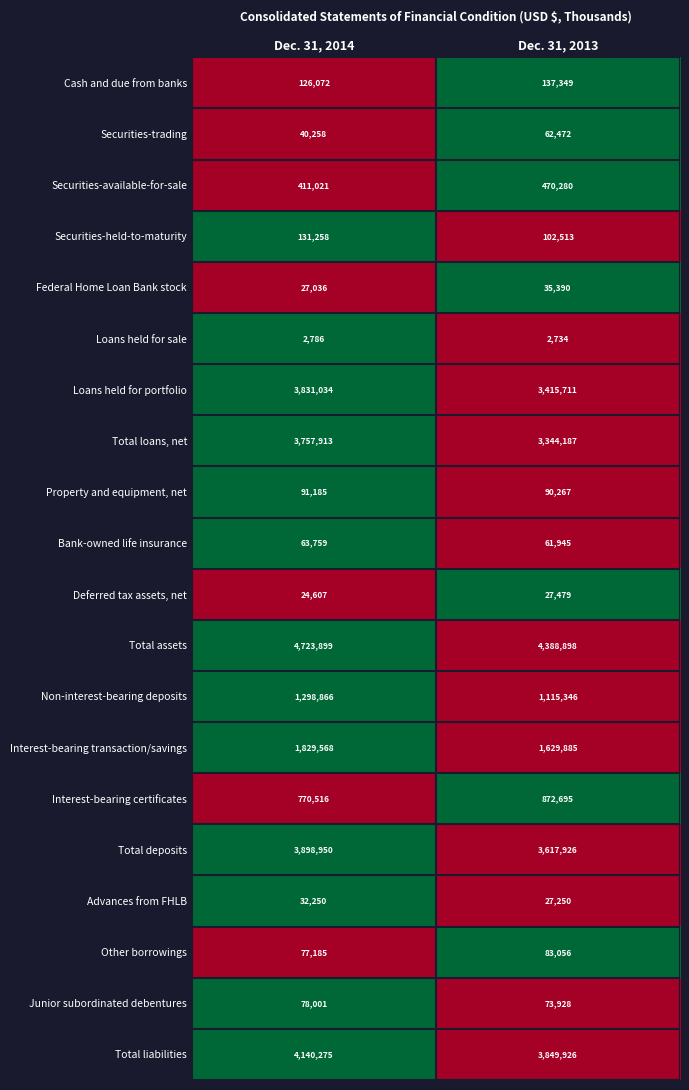

What is the sum of the Loans held for sale values at Dec. 31, 2013 and Dec. 31, 2014?

5520